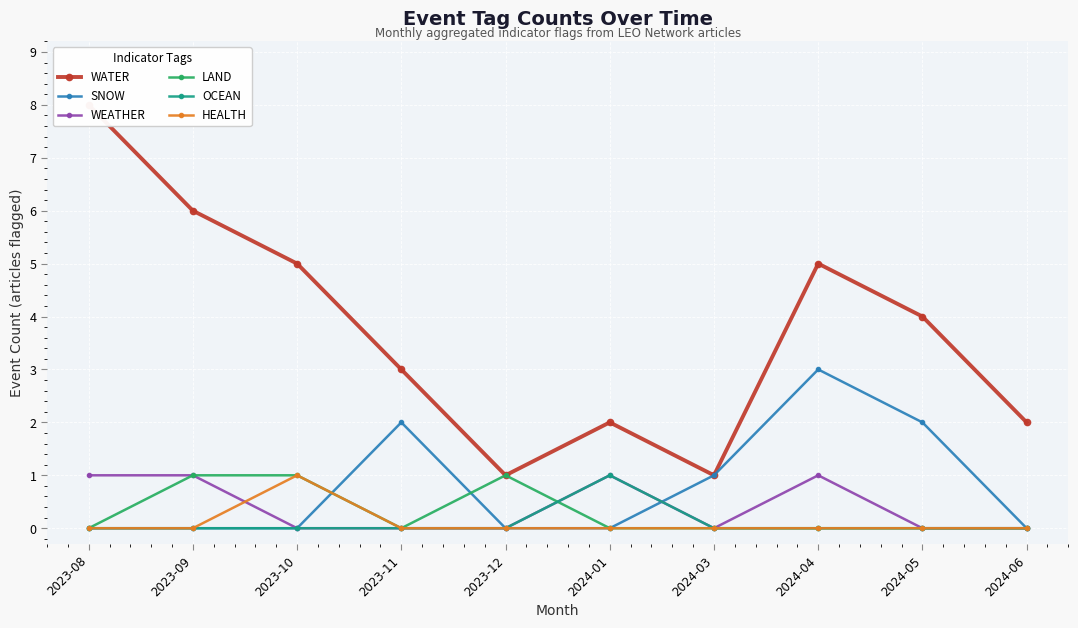

Which series has the widest spread of values?

WATER